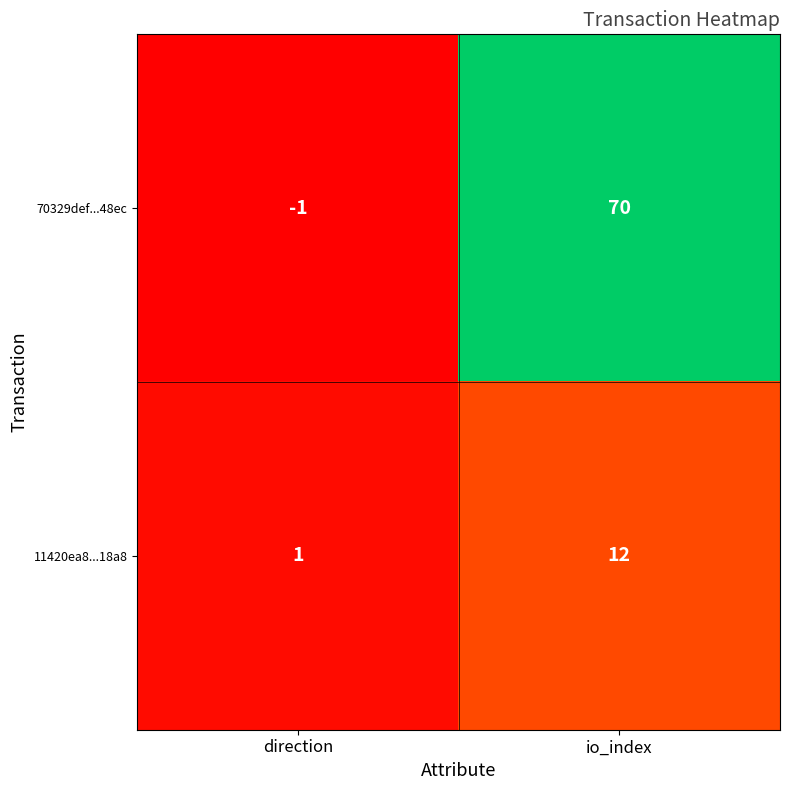

Rank the categories by 11420ea8...18a8 value from lowest to highest.

direction, io_index